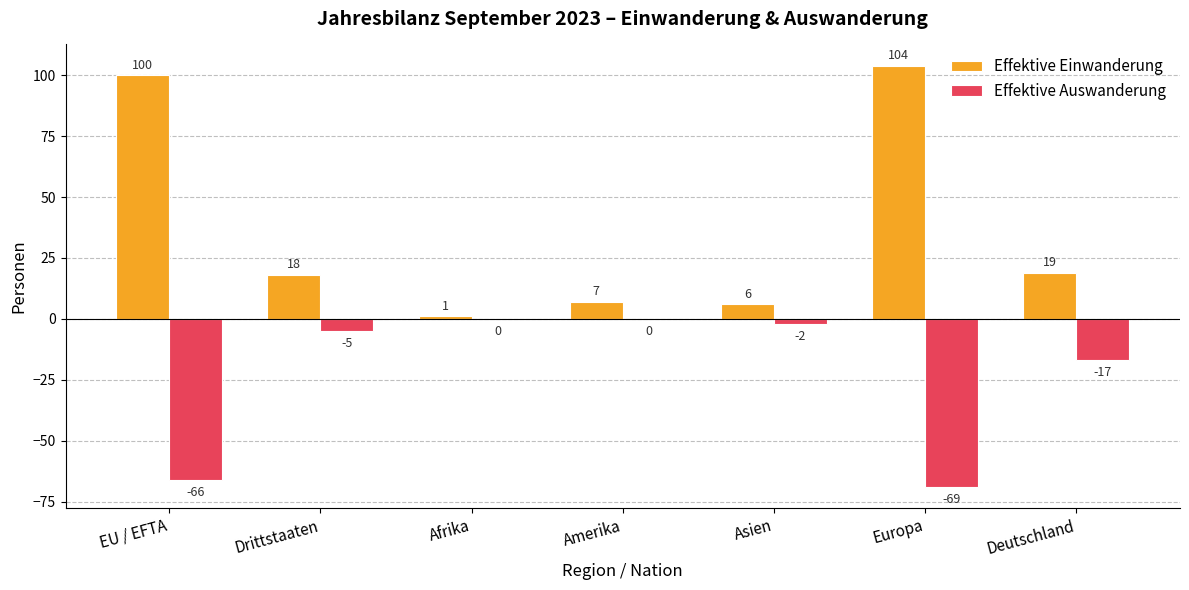

Count the number of categories in the chart.

7